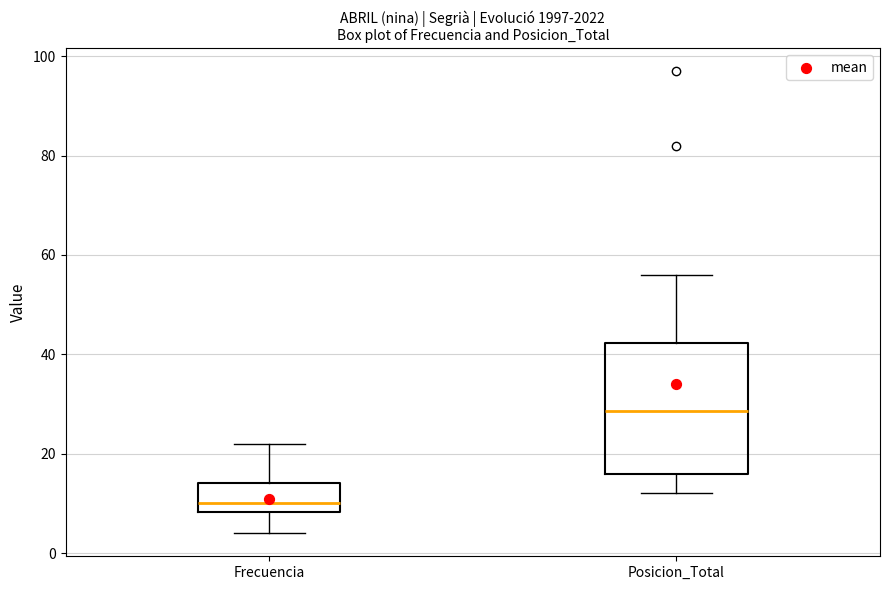

Where does the lower whisker of the box for Frecuencia end on the y-axis? The values are not printed on the chart, so give them approximately, as read against the axis.

4